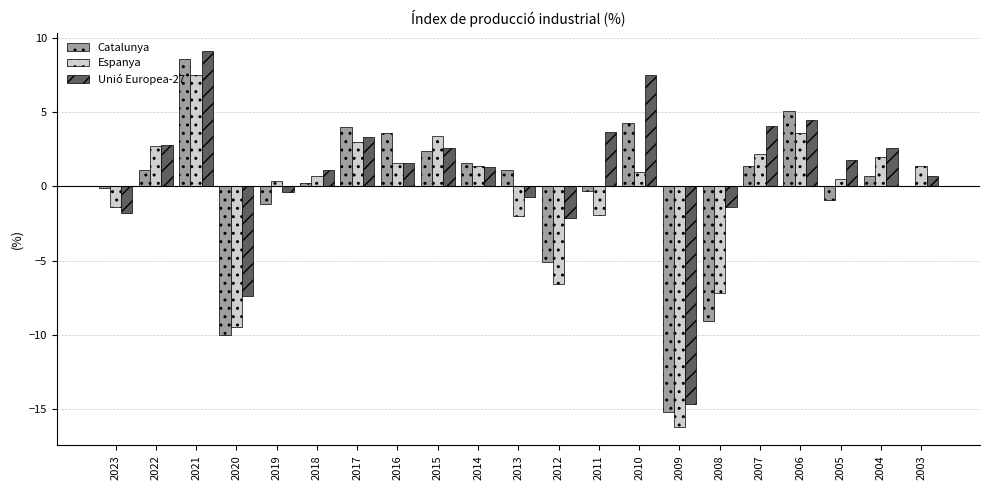

What is the sum of all Espanya values?

-13.4